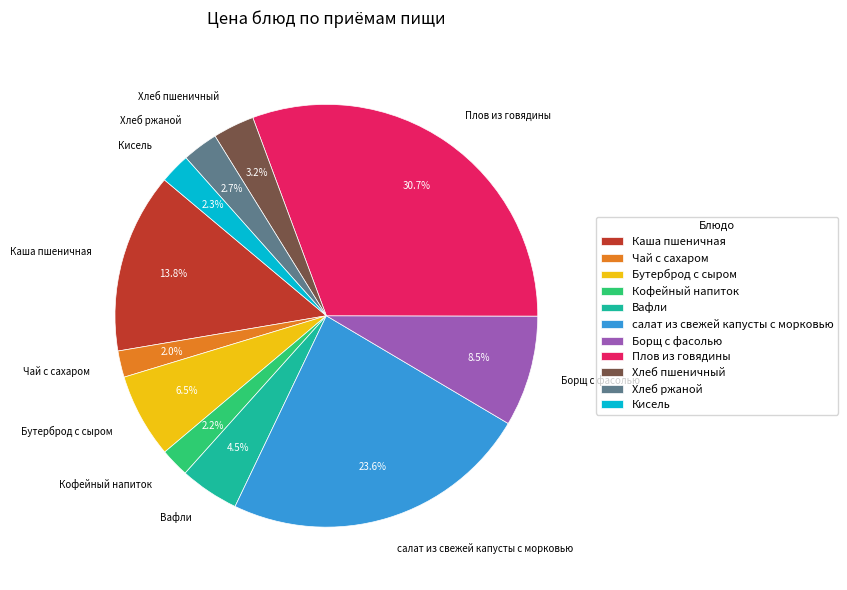

To the nearest percent, what is the difference between the Чай с сахаром and Борщ с фасолью slice percentages?

6%